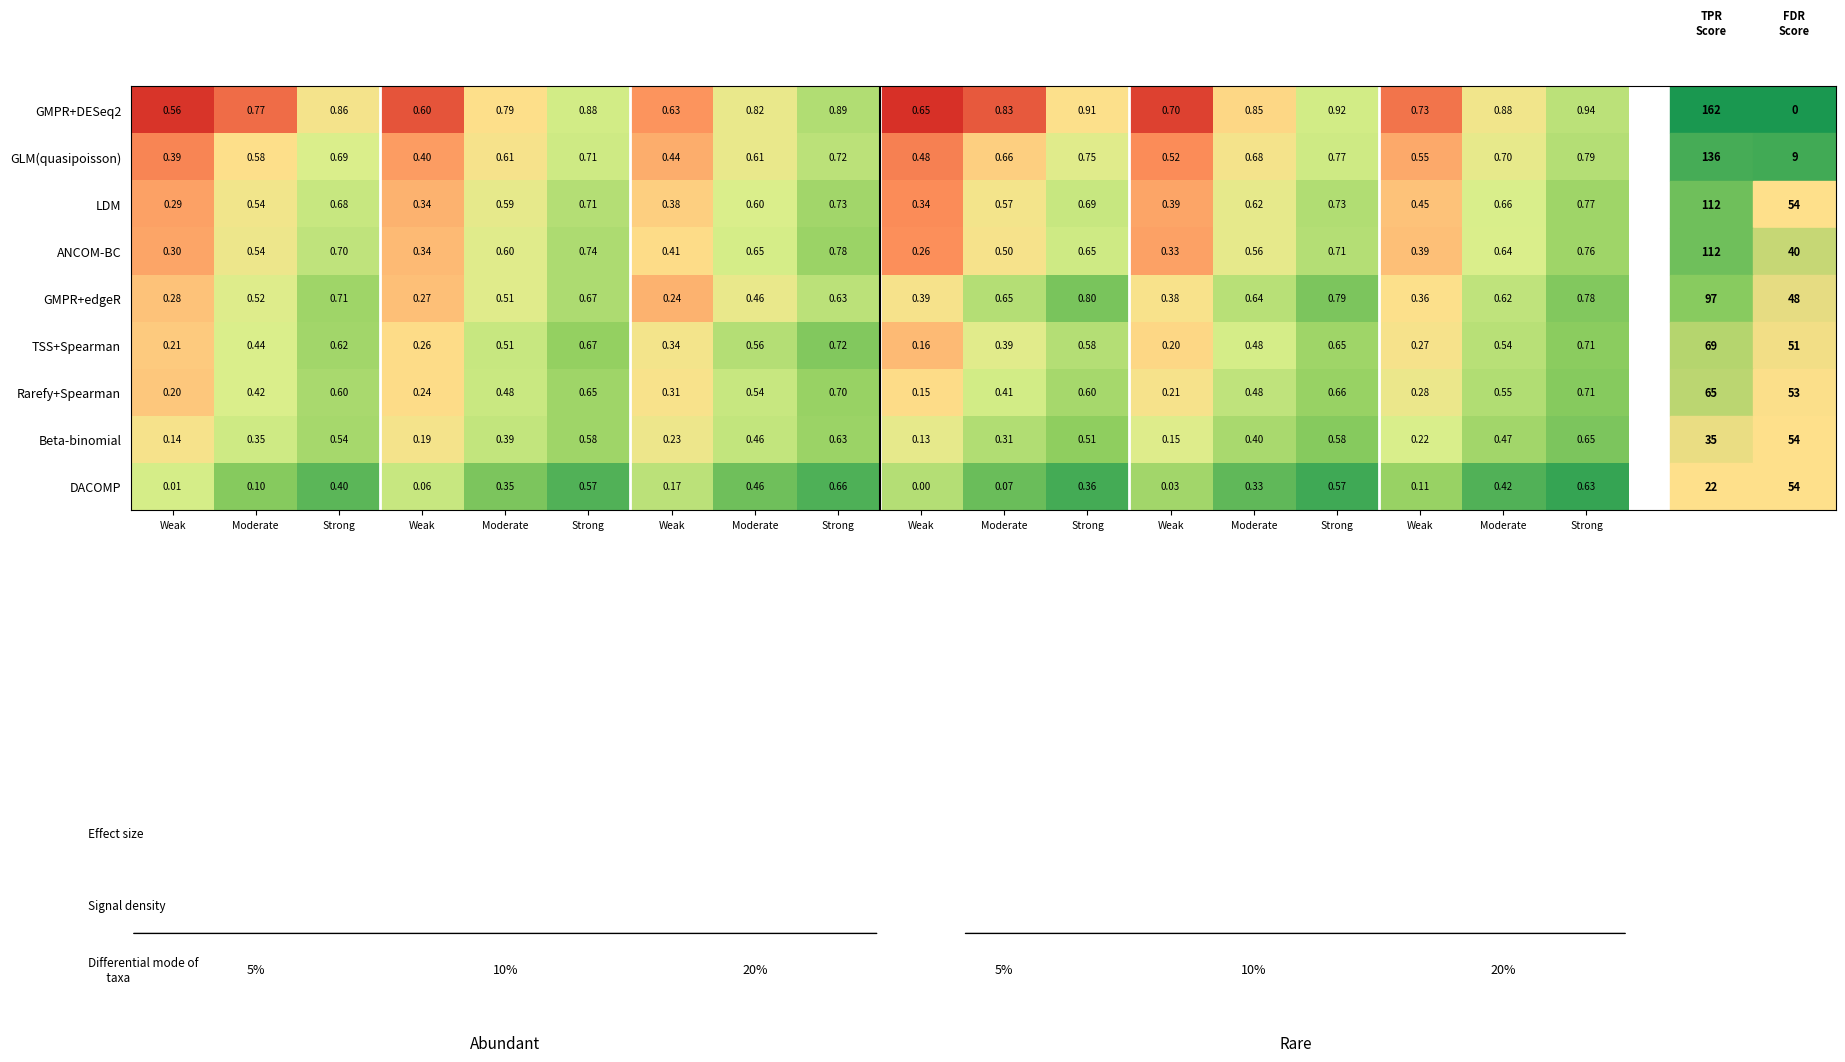

What is the approximate value of Beta-binomial at Strong?

0.7